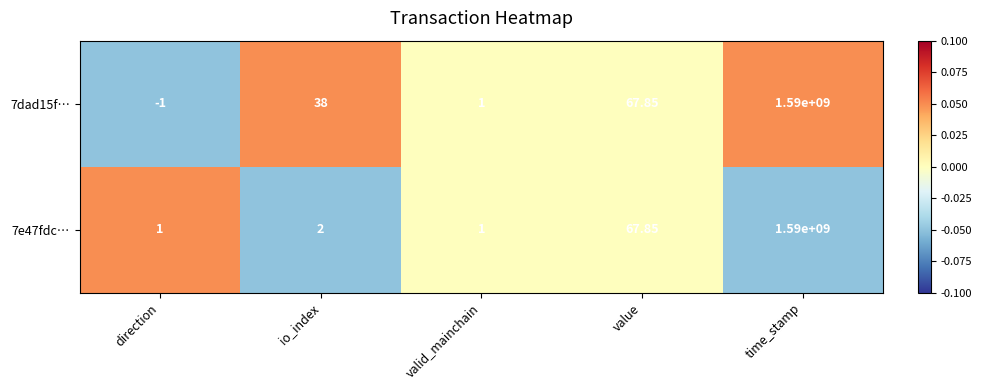

Where is 7dad15f… nearest to the value 794999999?

value